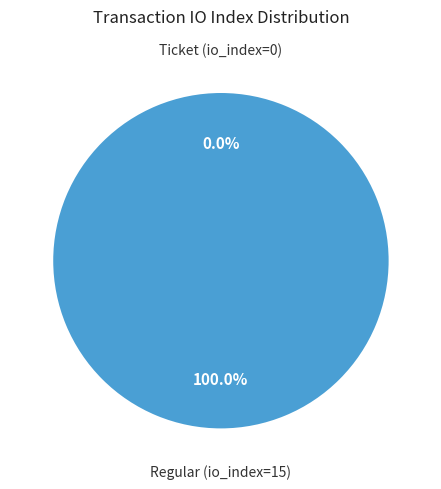

Rank the categories by value from lowest to highest.

Ticket (io_index=0), Regular (io_index=15)